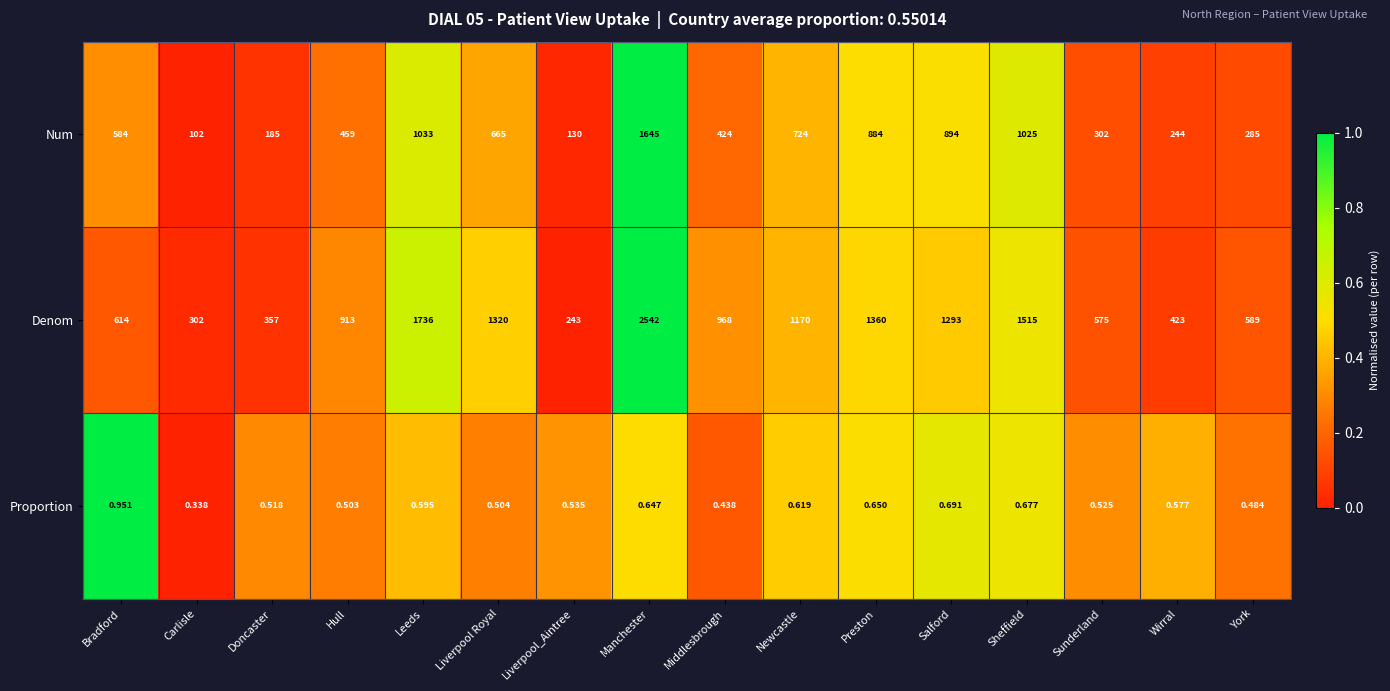

Rank the series at Manchester from highest to lowest value.

Denom, Num, Proportion